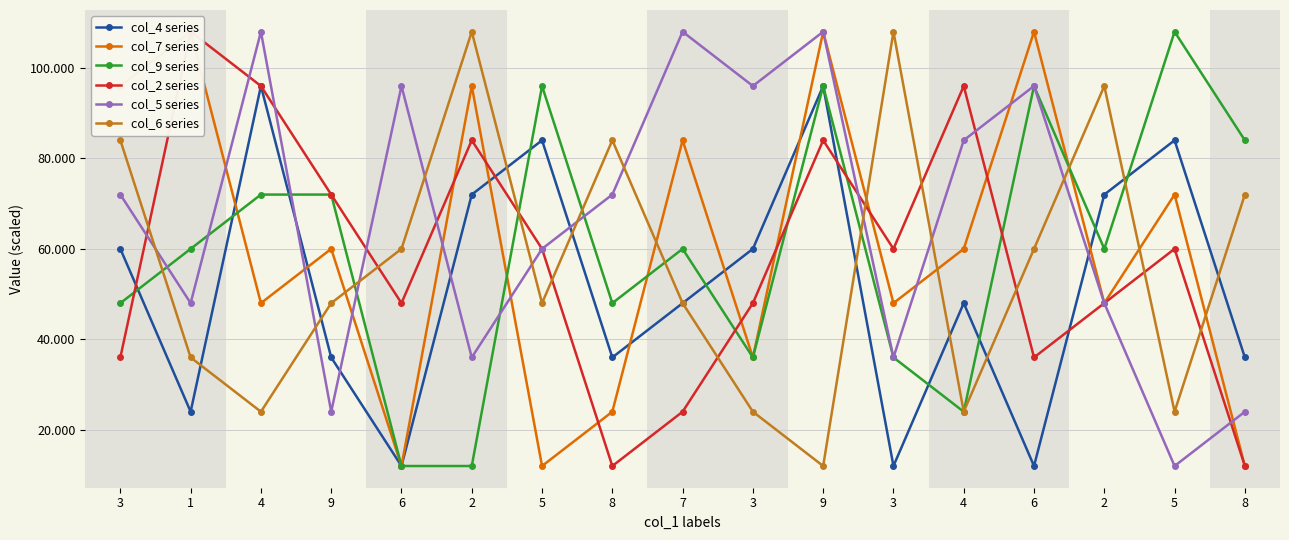

What is the sum of the col_6 series values at 8 and 3?

168000